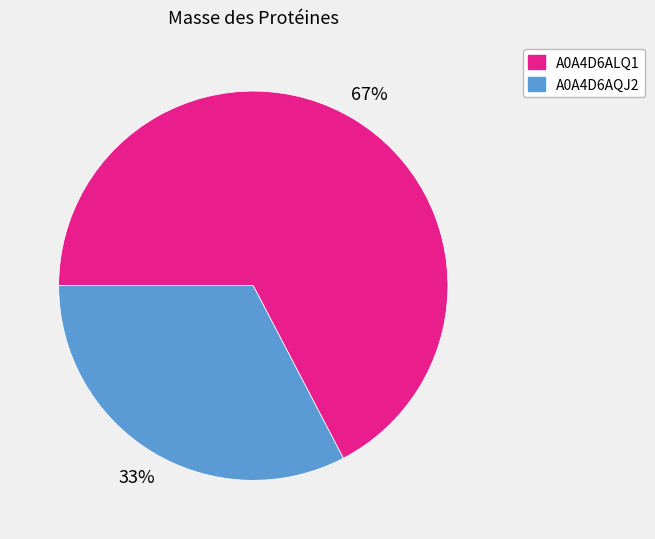

What percentage is the A0A4D6ALQ1 slice, to the nearest percent?

67%